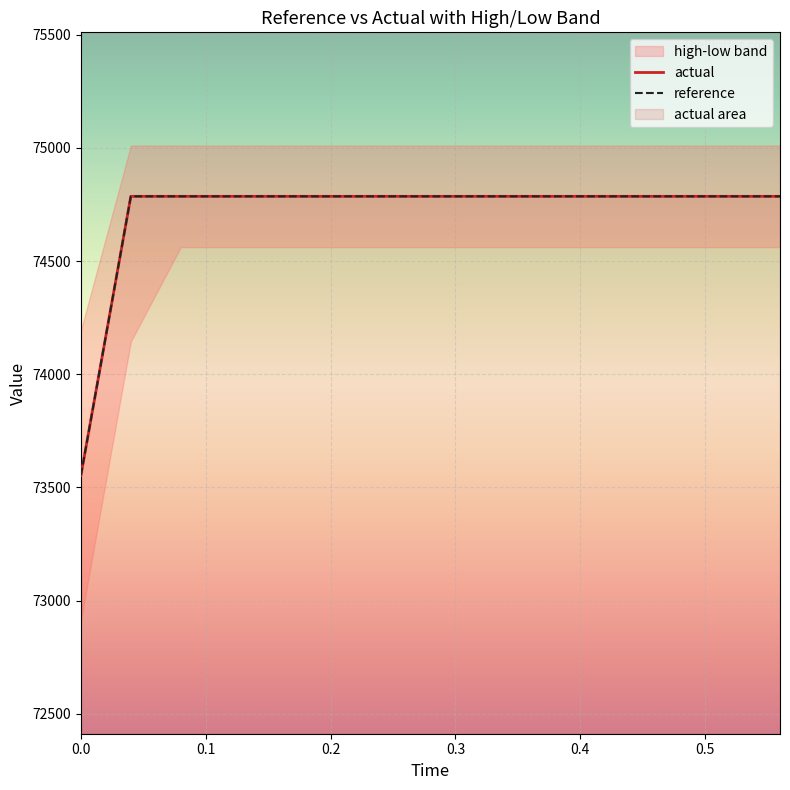

What is the highest value of the reference series?

74785.8